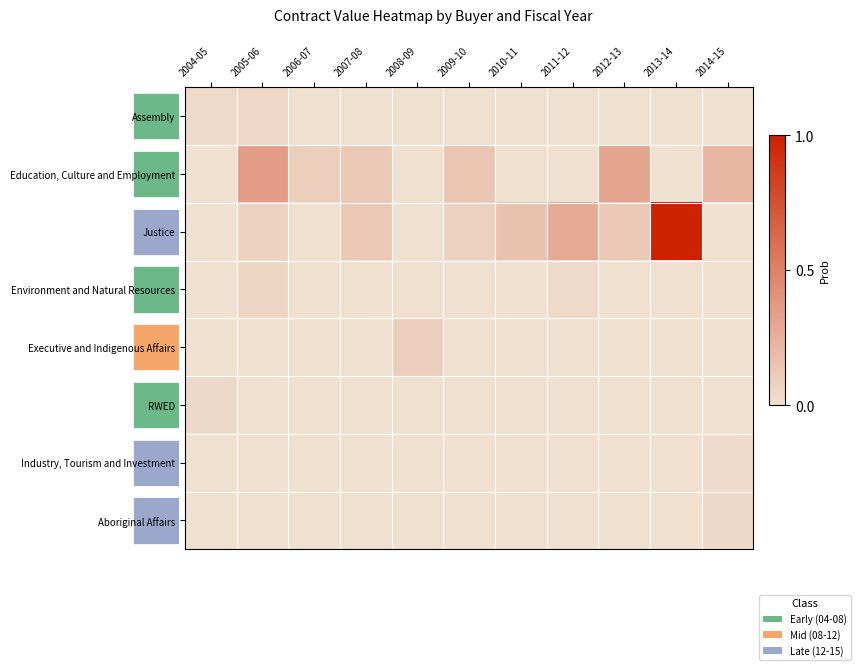

Reading left to right, list all the values displayed in this chart.

Assembly: 2004-05=0.0	2005-06=0.0	2006-07=0.0	2007-08=0.0	2008-09=0.0	2009-10=0.0	2010-11=0.0	2011-12=0.0	2012-13=0.0	2013-14=0.0	2014-15=0.0
Education, Culture and Employment: 2004-05=0.0	2005-06=0.4	2006-07=0.1	2007-08=0.1	2008-09=0.0	2009-10=0.1	2010-11=0.0	2011-12=0.0	2012-13=0.3	2013-14=0.0	2014-15=0.2
Justice: 2004-05=0.0	2005-06=0.1	2006-07=0.0	2007-08=0.1	2008-09=0.0	2009-10=0.1	2010-11=0.2	2011-12=0.3	2012-13=0.1	2013-14=1.0	2014-15=0.0
Environment and Natural Resources: 2004-05=0.0	2005-06=0.1	2006-07=0.0	2007-08=0.0	2008-09=0.0	2009-10=0.0	2010-11=0.0	2011-12=0.0	2012-13=0.0	2013-14=0.0	2014-15=0.0
Executive and Indigenous Affairs: 2004-05=0.0	2005-06=0.0	2006-07=0.0	2007-08=0.0	2008-09=0.1	2009-10=0.0	2010-11=0.0	2011-12=0.0	2012-13=0.0	2013-14=0.0	2014-15=0.0
RWED: 2004-05=0.0	2005-06=0.0	2006-07=0.0	2007-08=0.0	2008-09=0.0	2009-10=0.0	2010-11=0.0	2011-12=0.0	2012-13=0.0	2013-14=0.0	2014-15=0.0
Industry, Tourism and Investment: 2004-05=0.0	2005-06=0.0	2006-07=0.0	2007-08=0.0	2008-09=0.0	2009-10=0.0	2010-11=0.0	2011-12=0.0	2012-13=0.0	2013-14=0.0	2014-15=0.0
Aboriginal Affairs: 2004-05=0.0	2005-06=0.0	2006-07=0.0	2007-08=0.0	2008-09=0.0	2009-10=0.0	2010-11=0.0	2011-12=0.0	2012-13=0.0	2013-14=0.0	2014-15=0.0